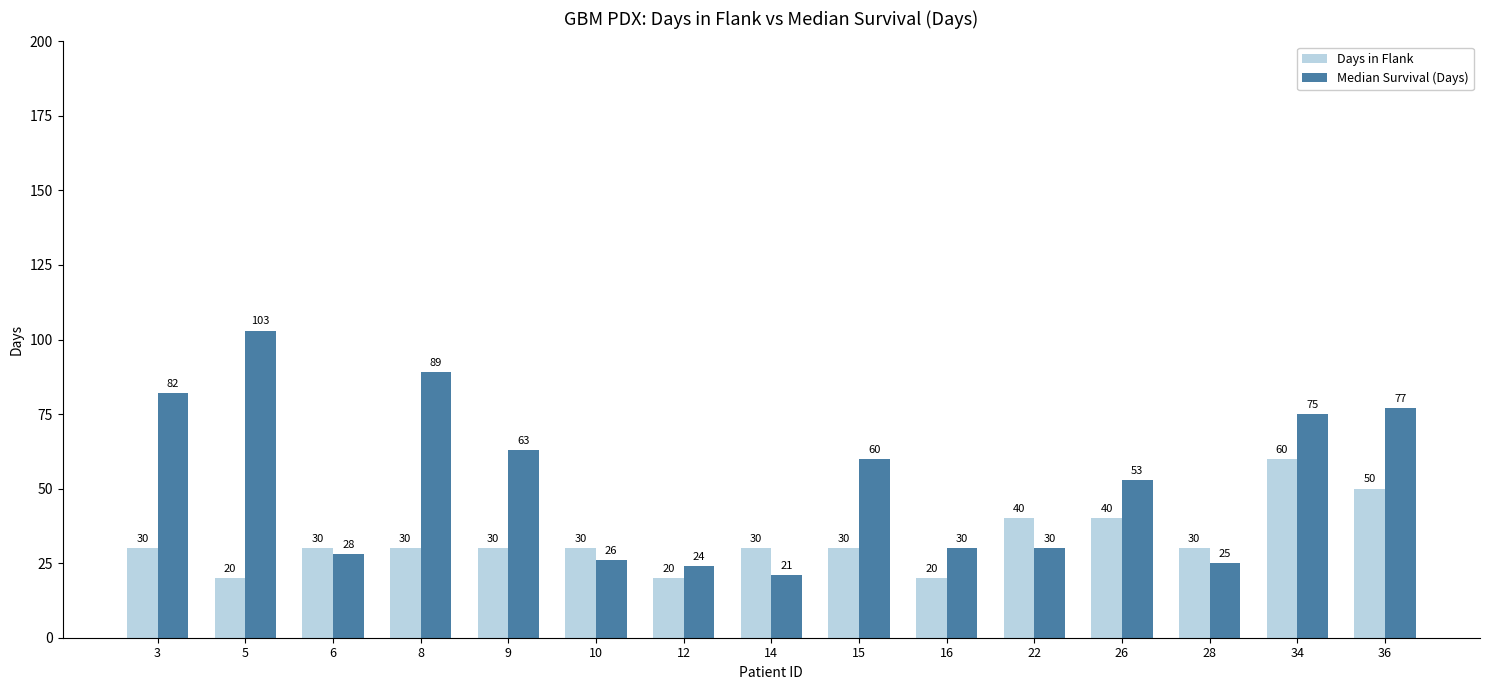

Which series has the largest range (max minus min)?

Median Survival (Days)